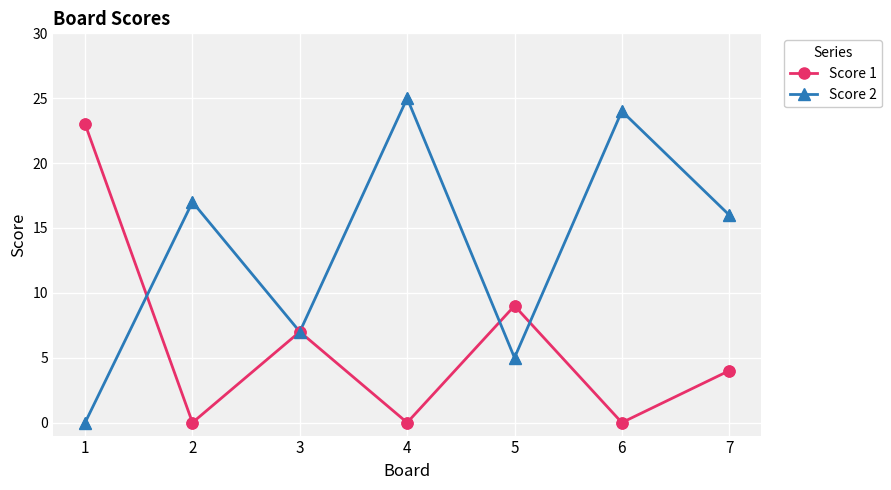

What are all the series names shown in the legend?

Score 1, Score 2